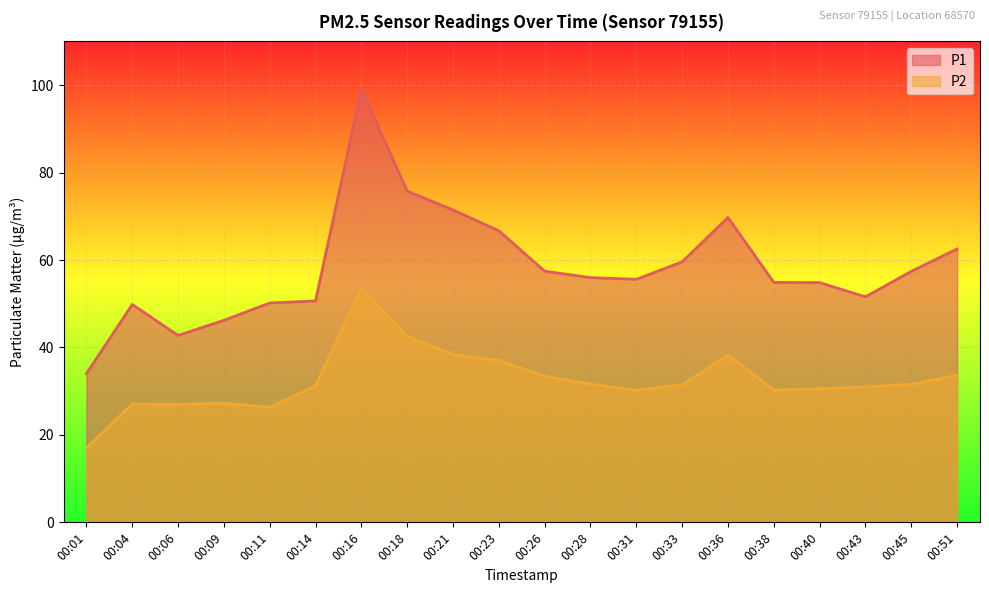

At which category is the sum across all series the highest?

00:16